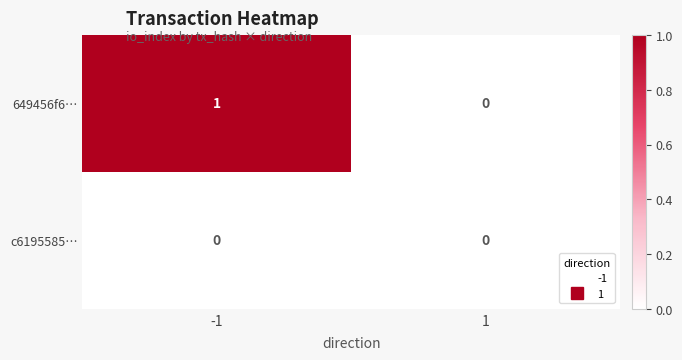

List the series in order of their peak value, lowest first.

c6195585…, 649456f6…